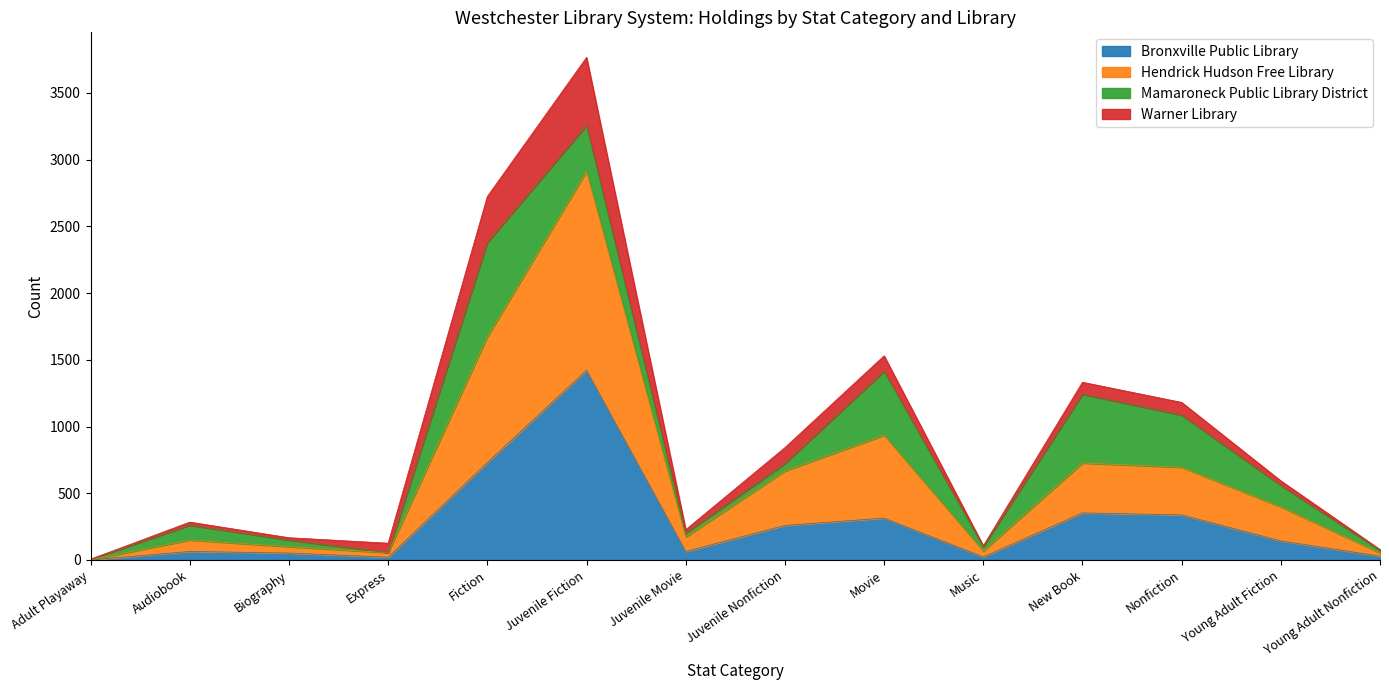

What is the total value across all series at Movie?

1530